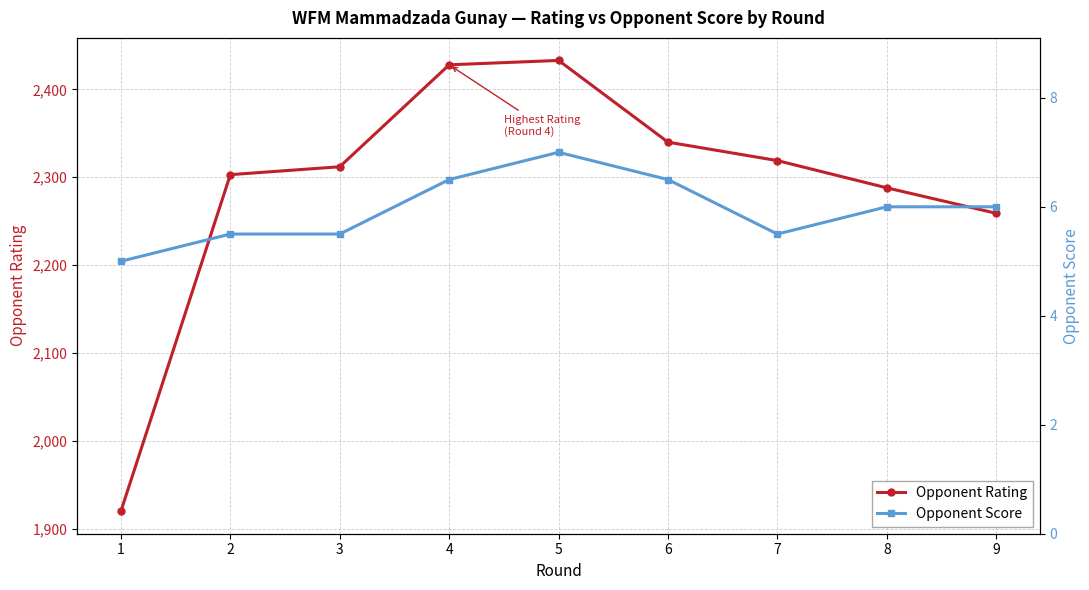

Which series has the largest total across all categories?

Opponent Rating